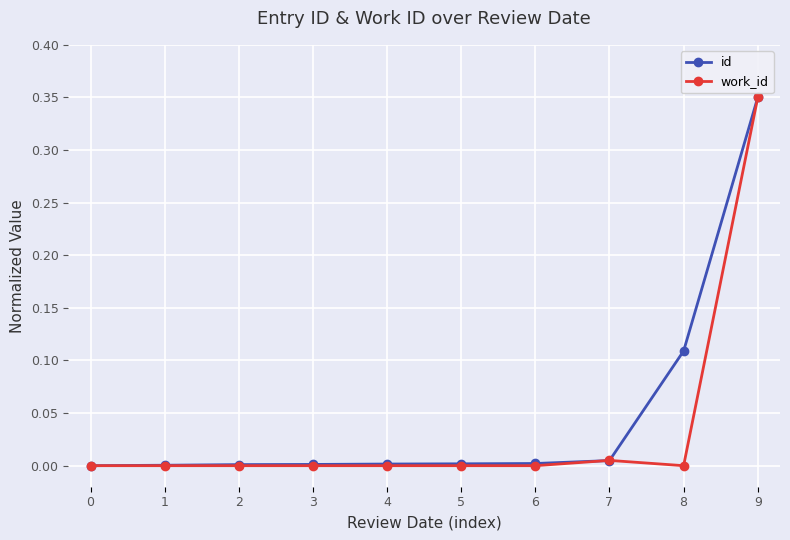

At which label does work_id reach its peak?

9